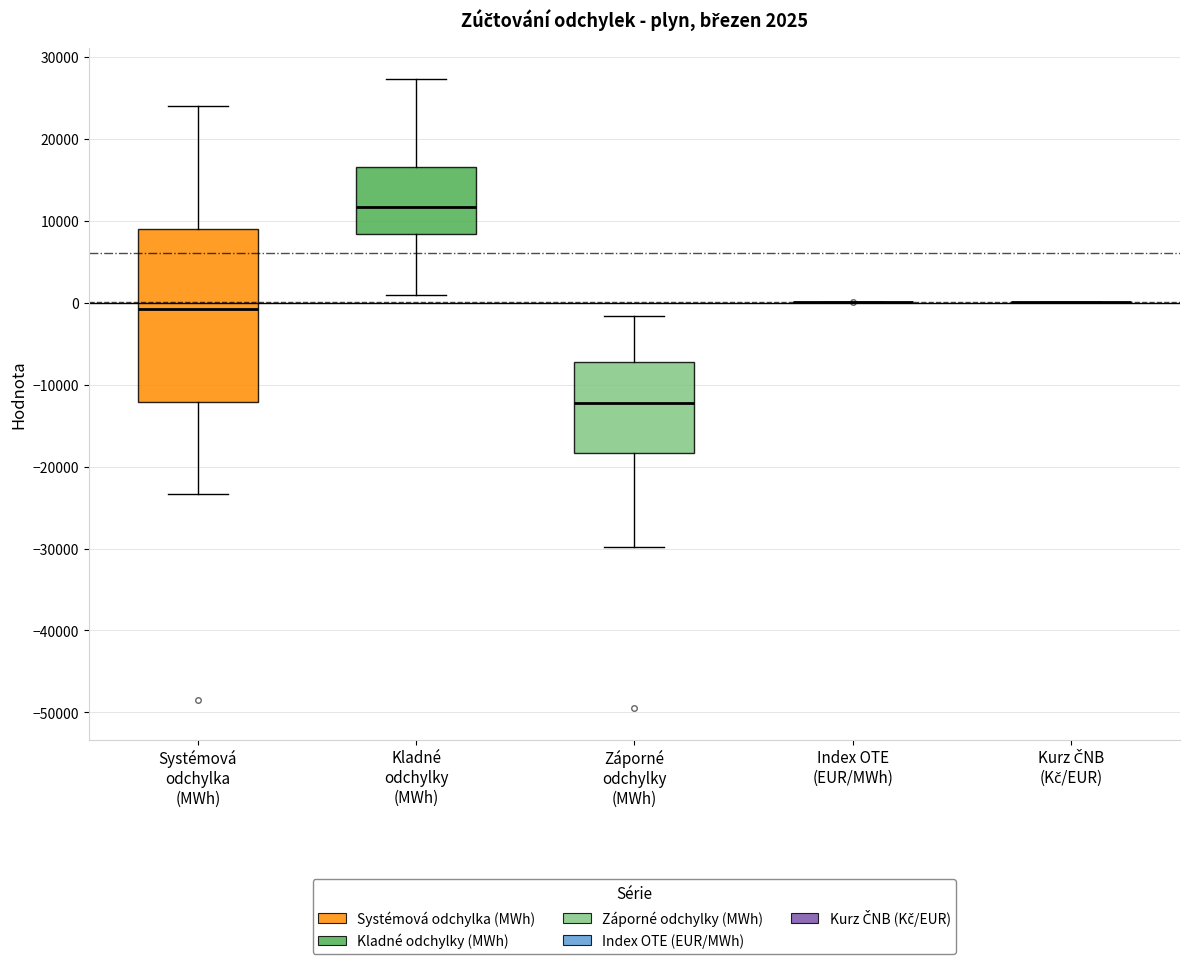

Comparing the boxes themselves (not the whiskers), which one is the tallest?

Systémová odchylka (MWh)